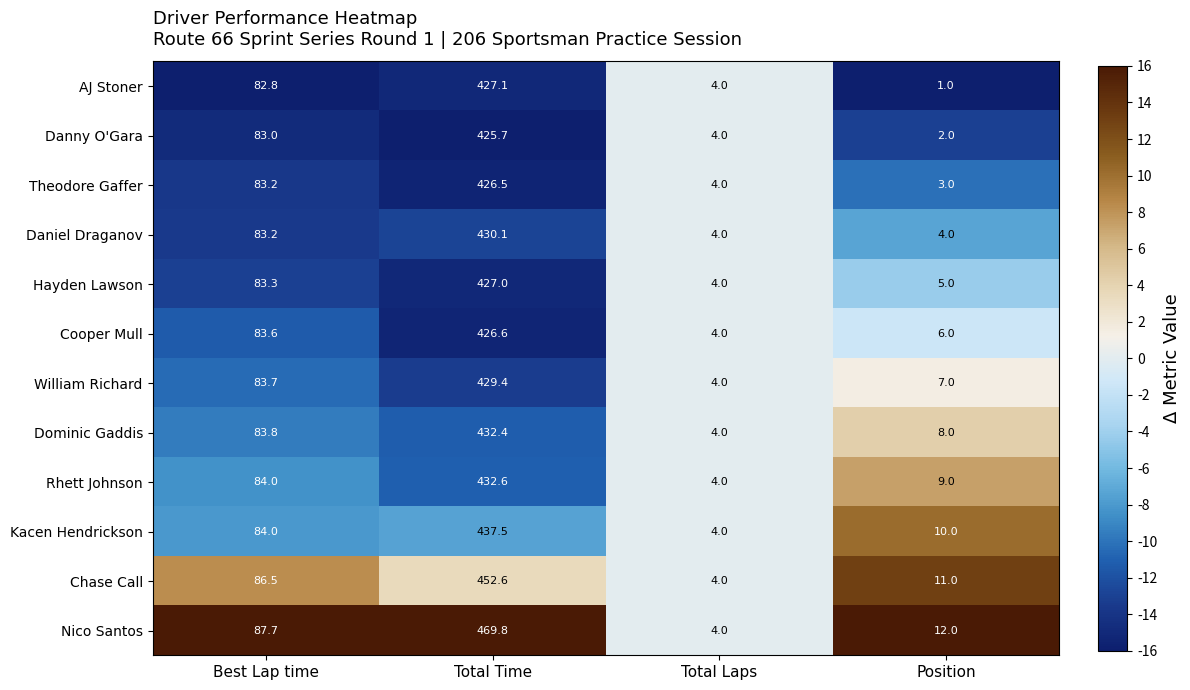

Which label corresponds to the smallest value in the chart?

Position